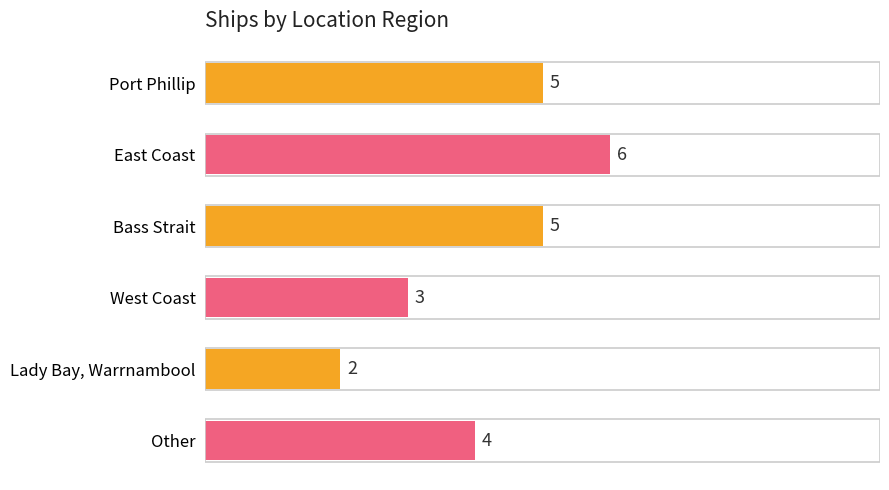

Which category has the lowest value across all series?

Lady Bay, Warrnambool